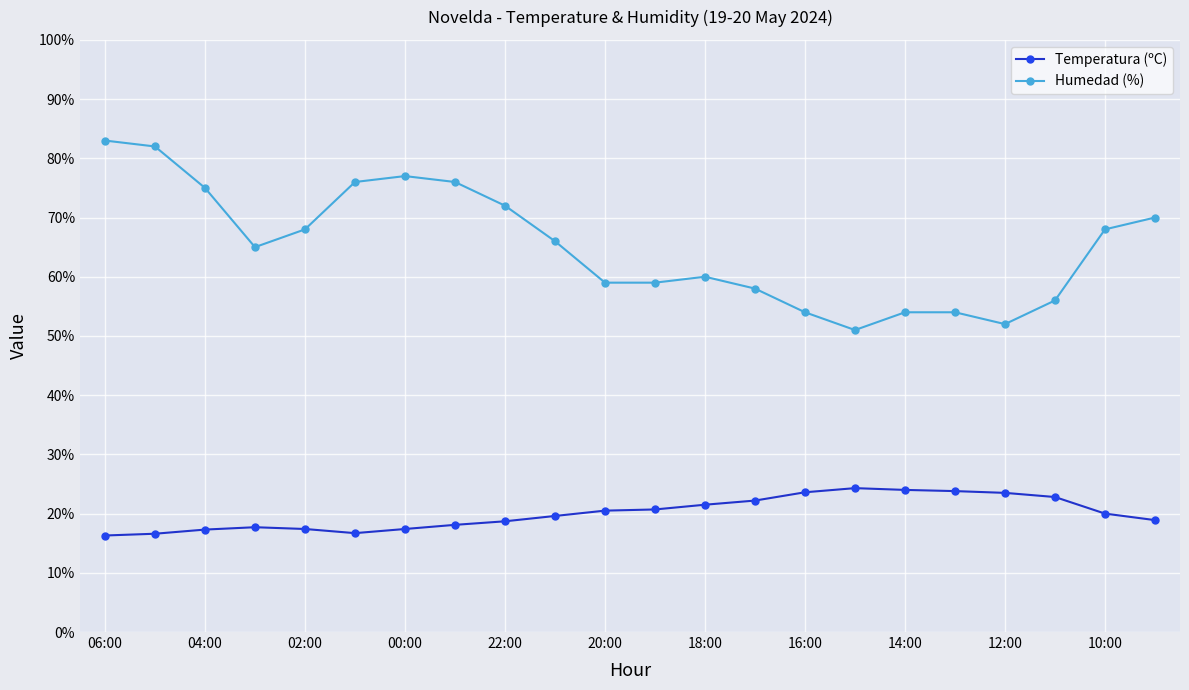

What is the difference between the second highest and second lowest values in the Humedad (%) series?

30.0